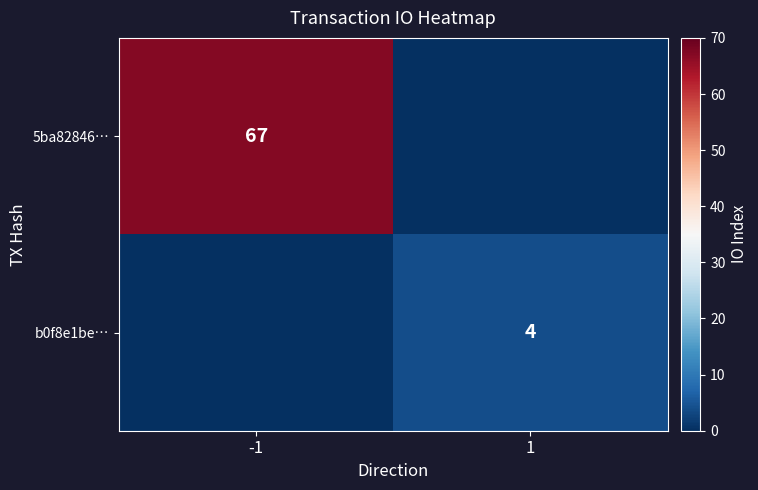

At how many categories does at least one series exceed 58?

1